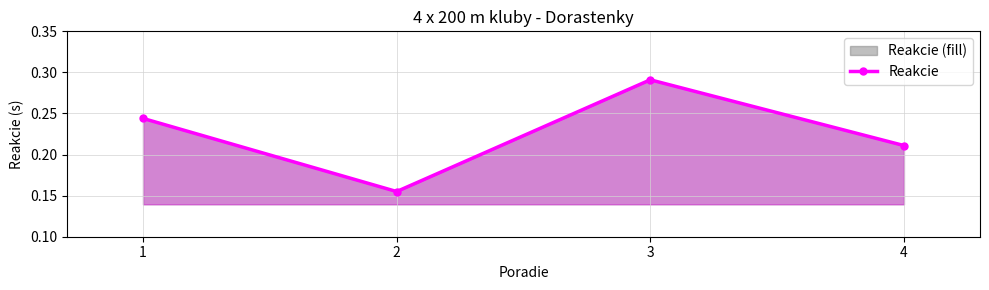

What is the minimum value shown in the chart?

0.2